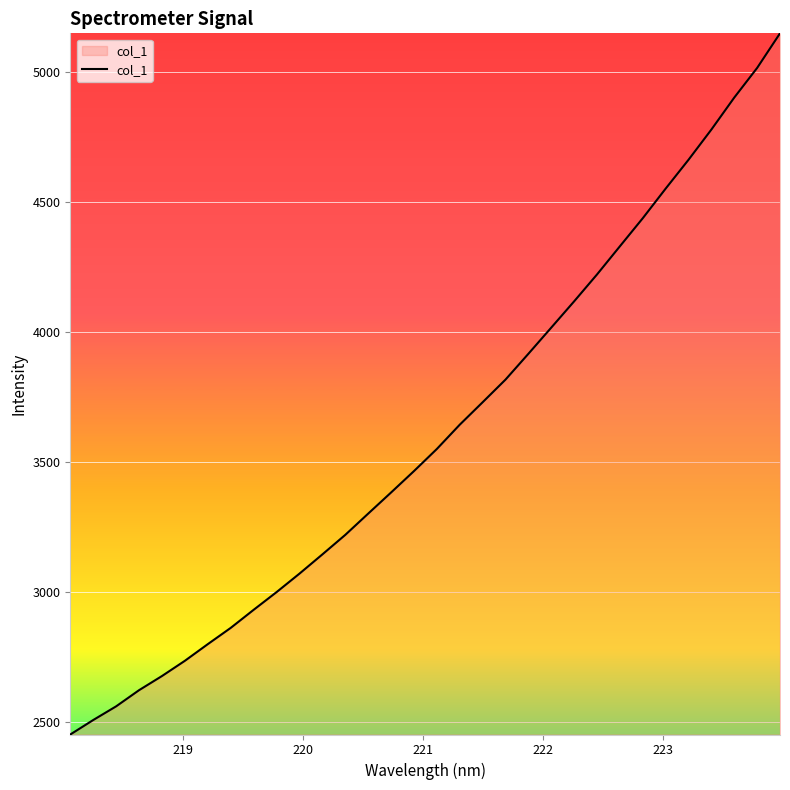

What is the minimum value shown in the chart?

2452.2